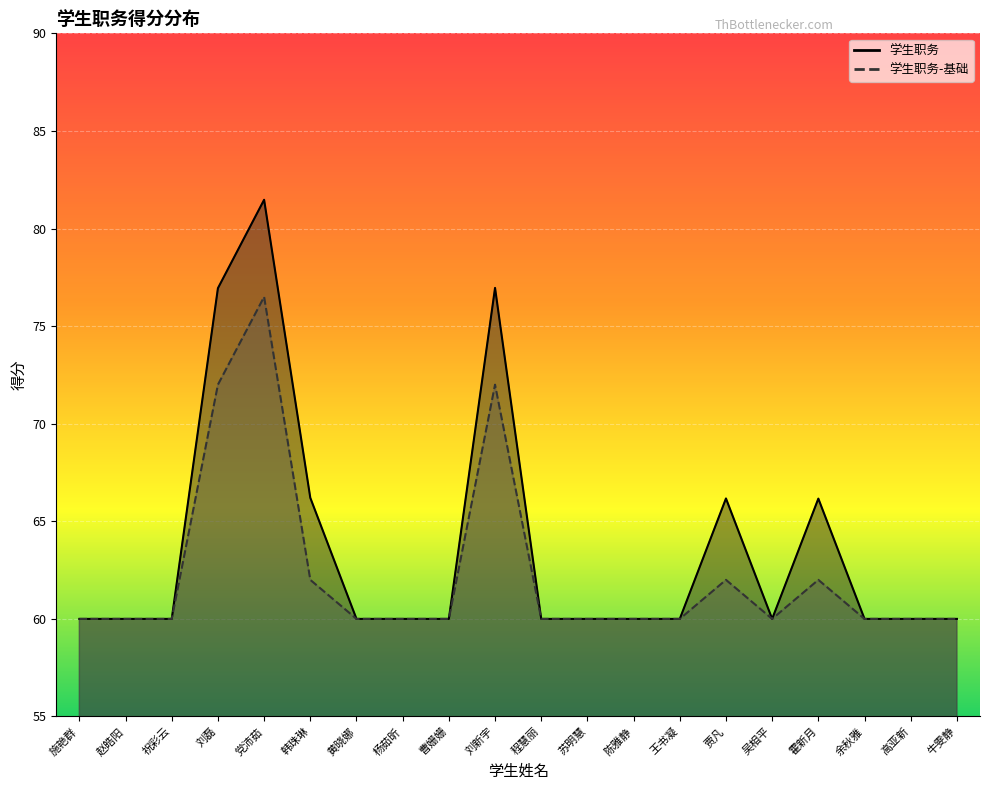

What is the total value across all series at 刘新宇?

149.0